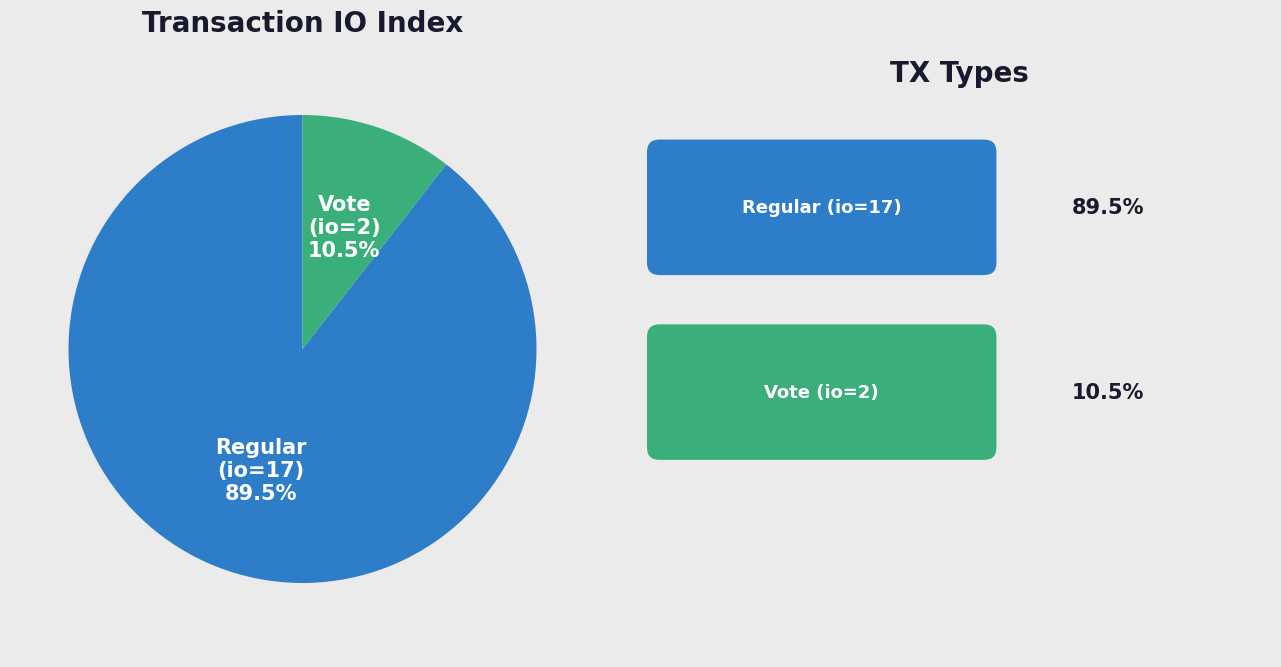

To the nearest percent, what is the average slice percentage?

50%